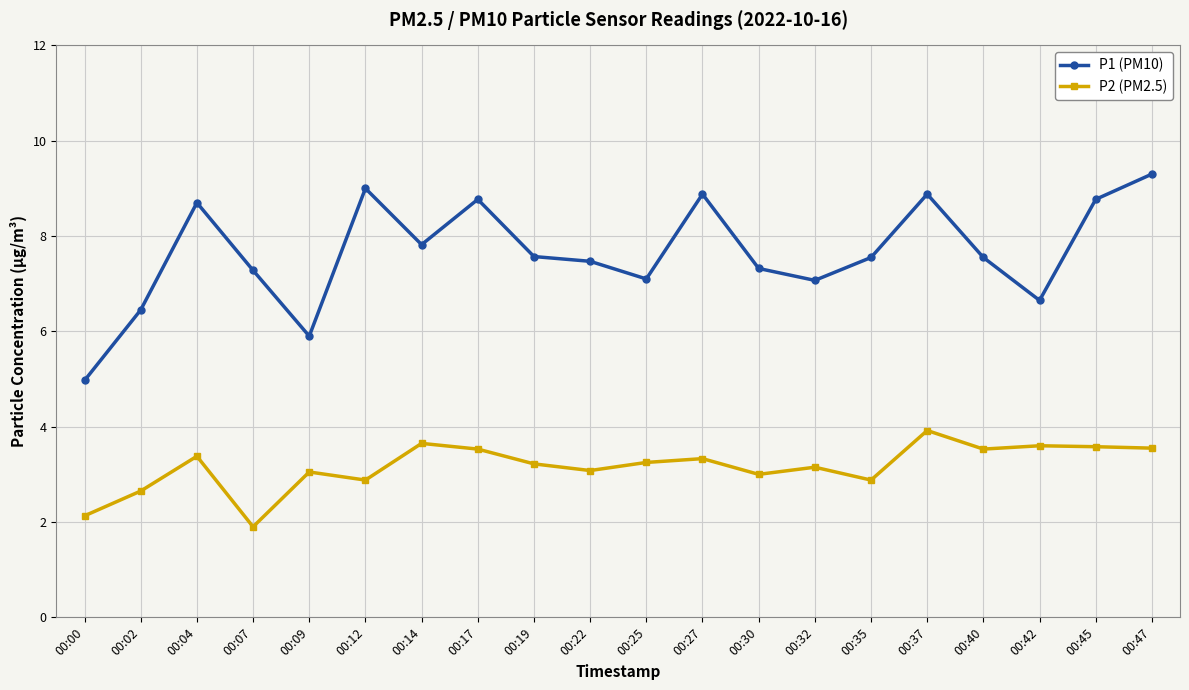

Which series has the largest total across all categories?

P1 (PM10)